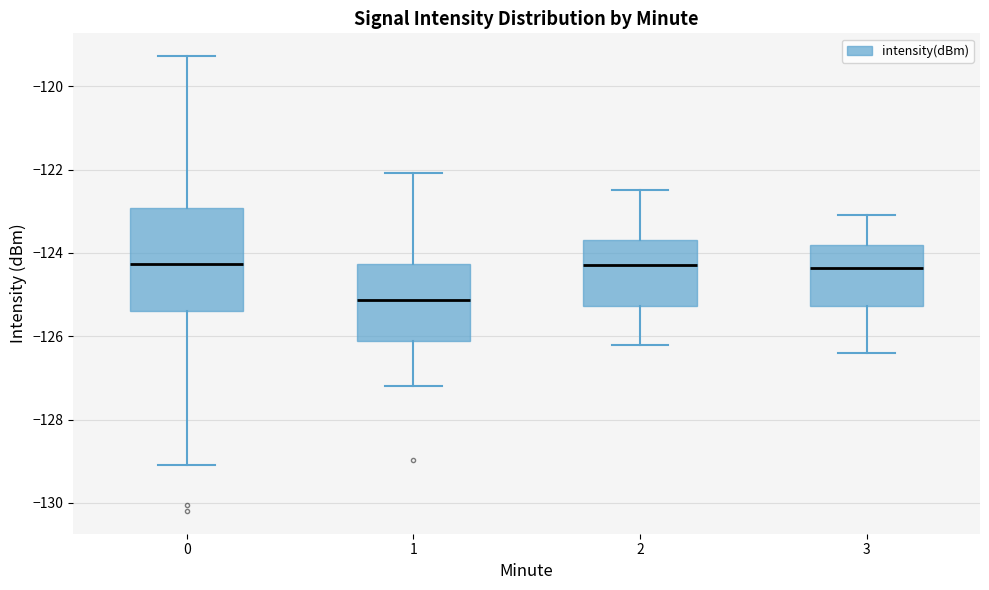

Comparing the boxes themselves (not the whiskers), which one is the tallest?

0